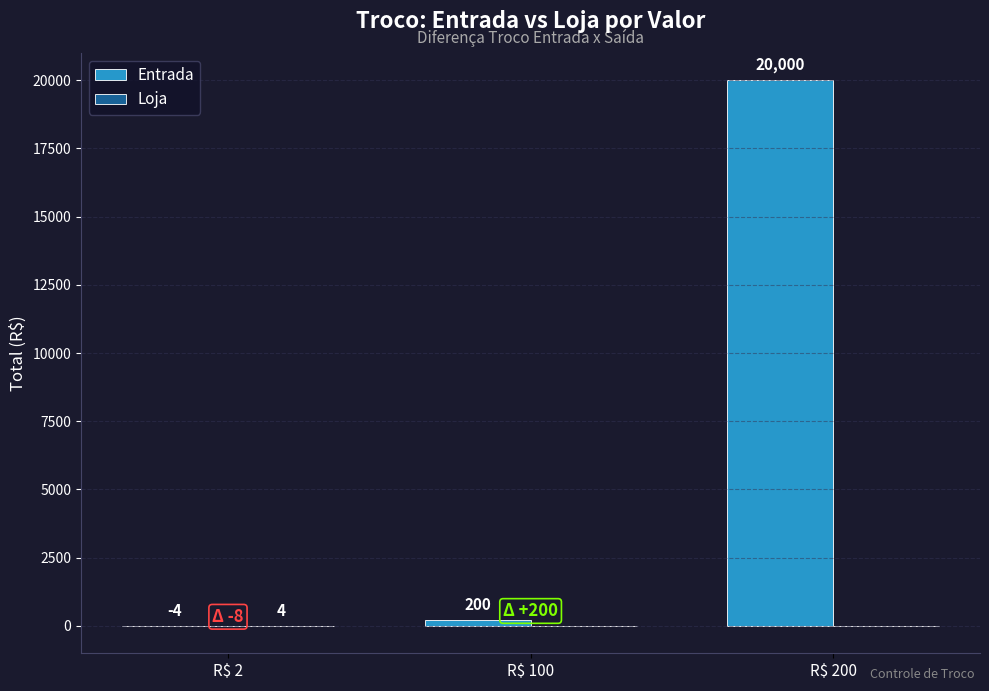

Is it true that Entrada equals -4 at R$ 2?

True